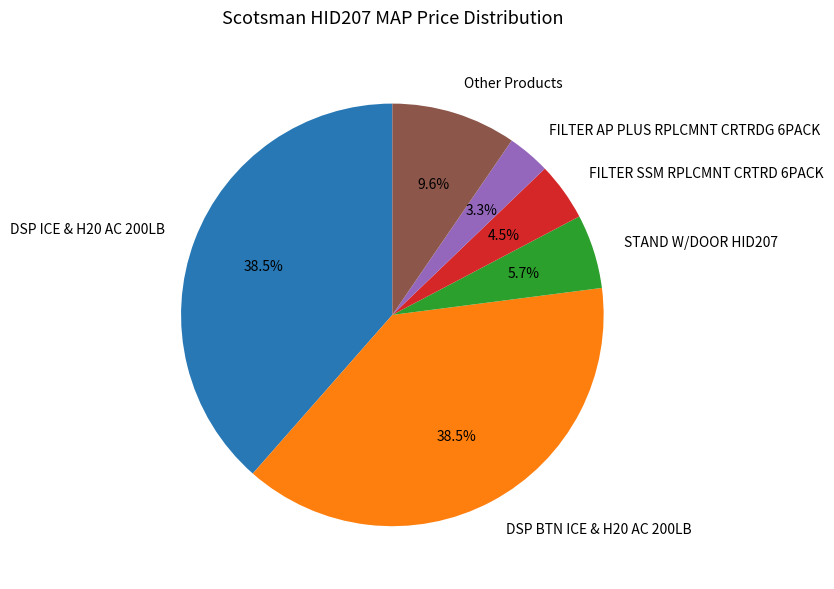

To the nearest percent, what is the difference between the largest and smallest slice percentages?

35%